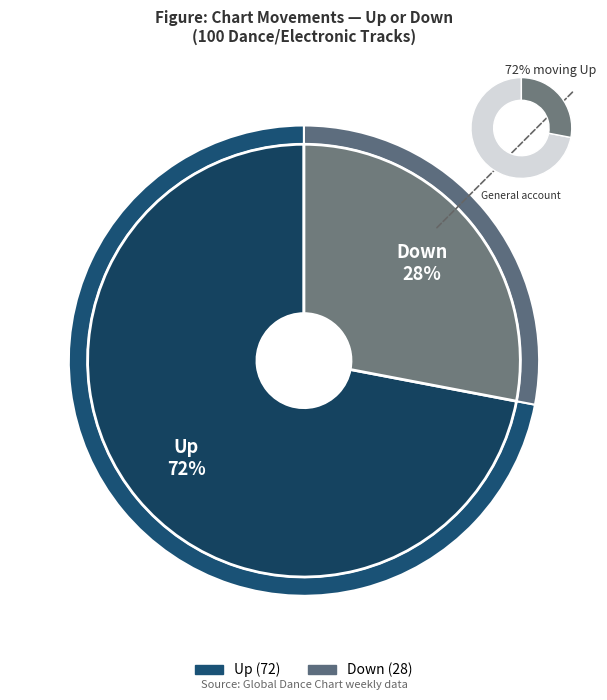

Approximately how many times larger is the value at up compared to down?

2.7